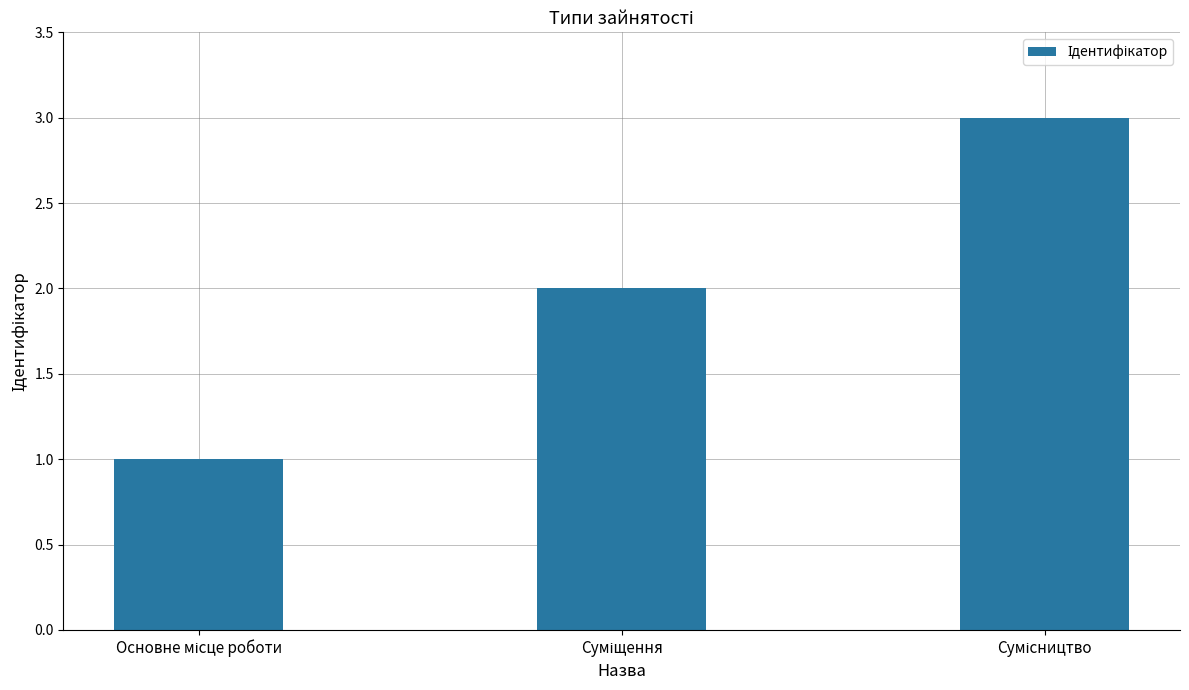

What is the sum of all values?

6